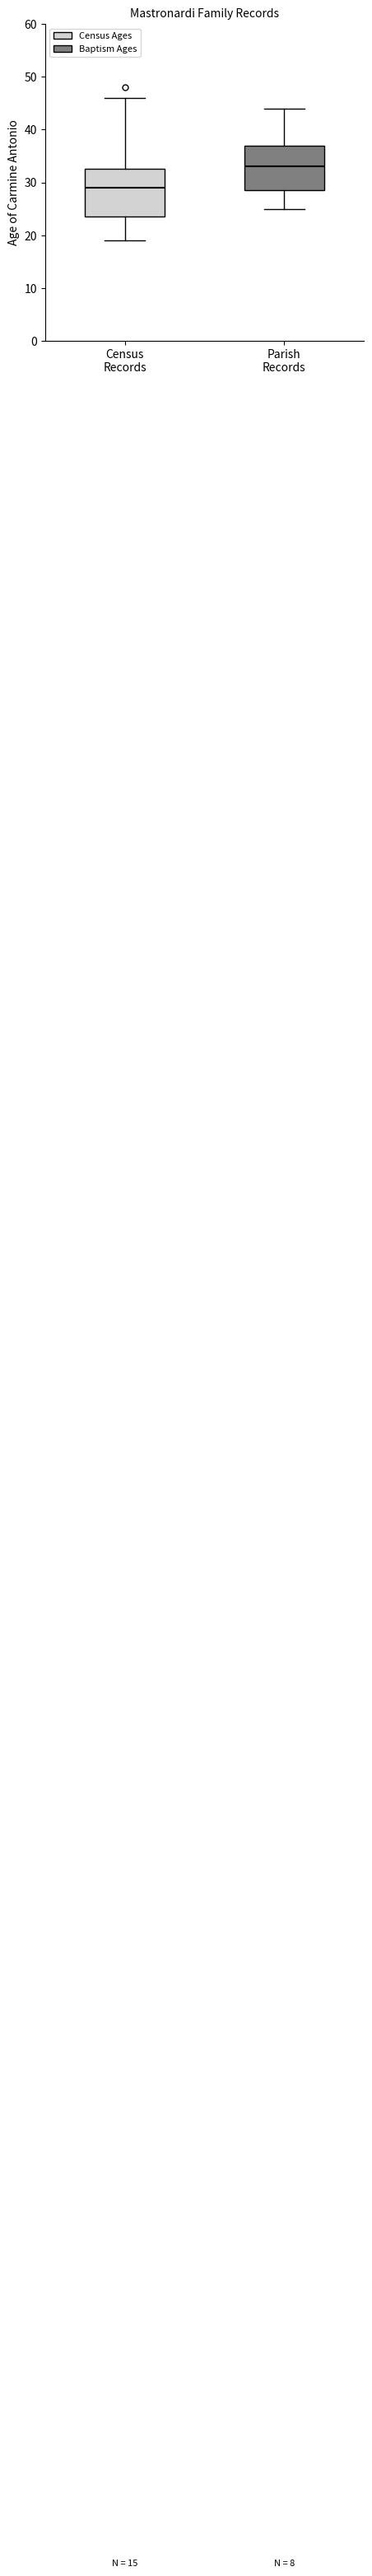

Which box's median line is the highest?

Parish Records